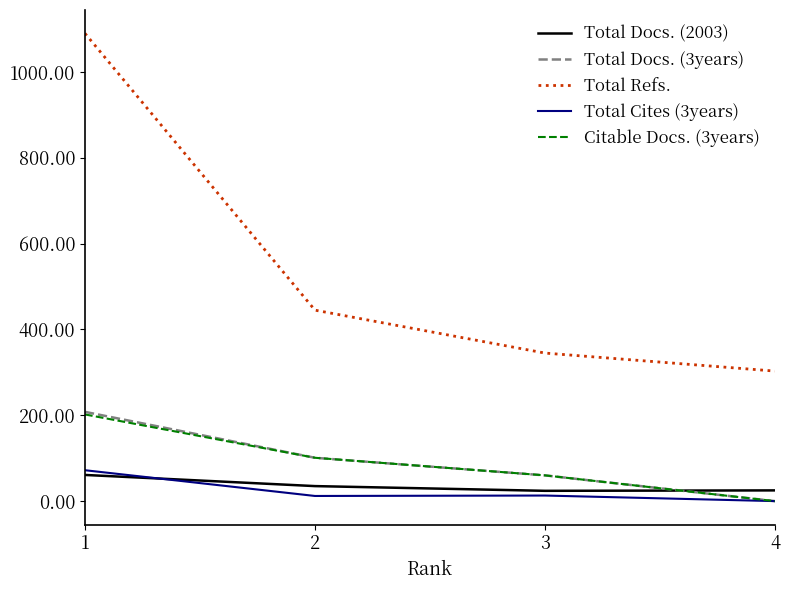

How many Citable Docs. (3years) values are between 60 and 202?

3